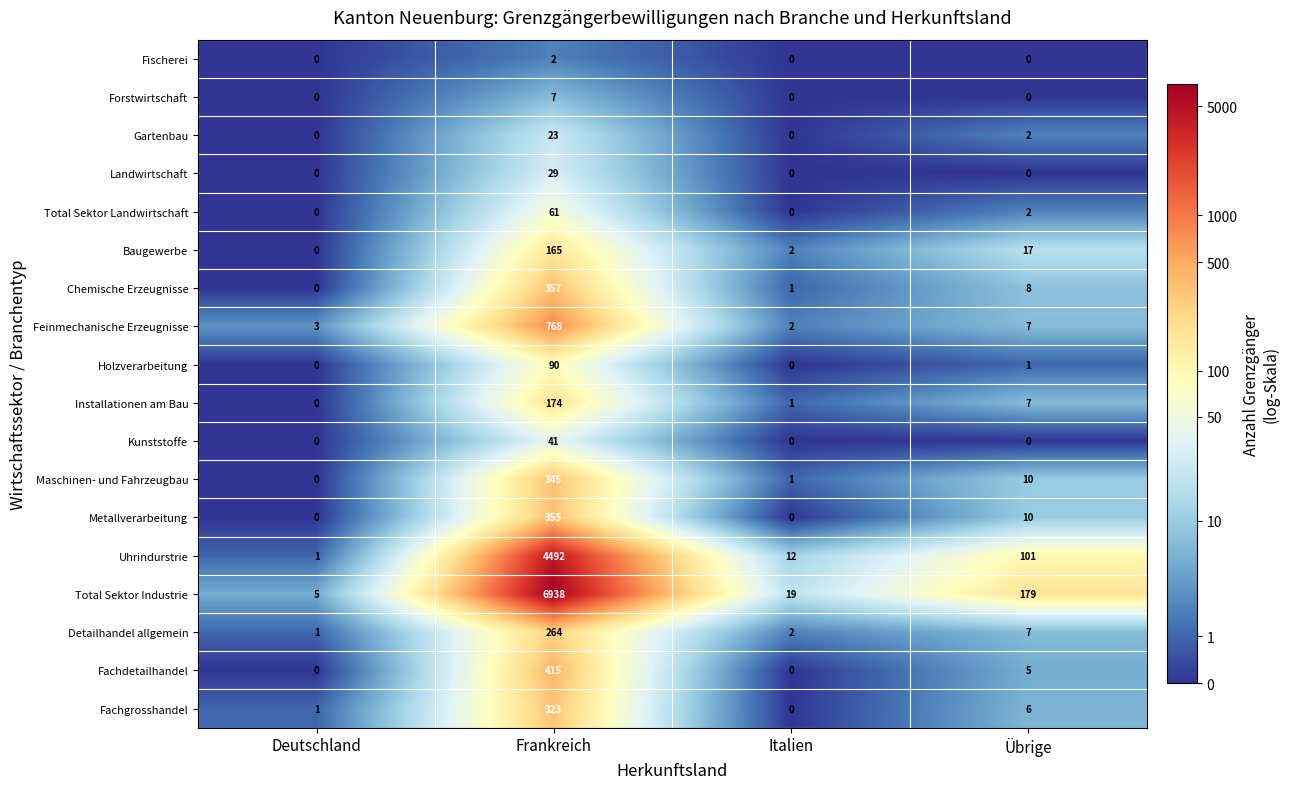

Where is Installationen am Bau nearest to the value 87?

Übrige